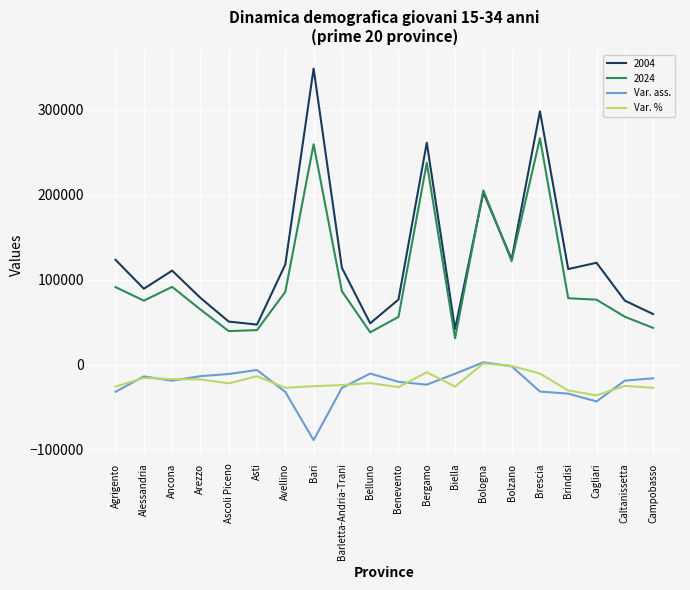

The Var. % series shows -45048 at Bari. True or false?

False